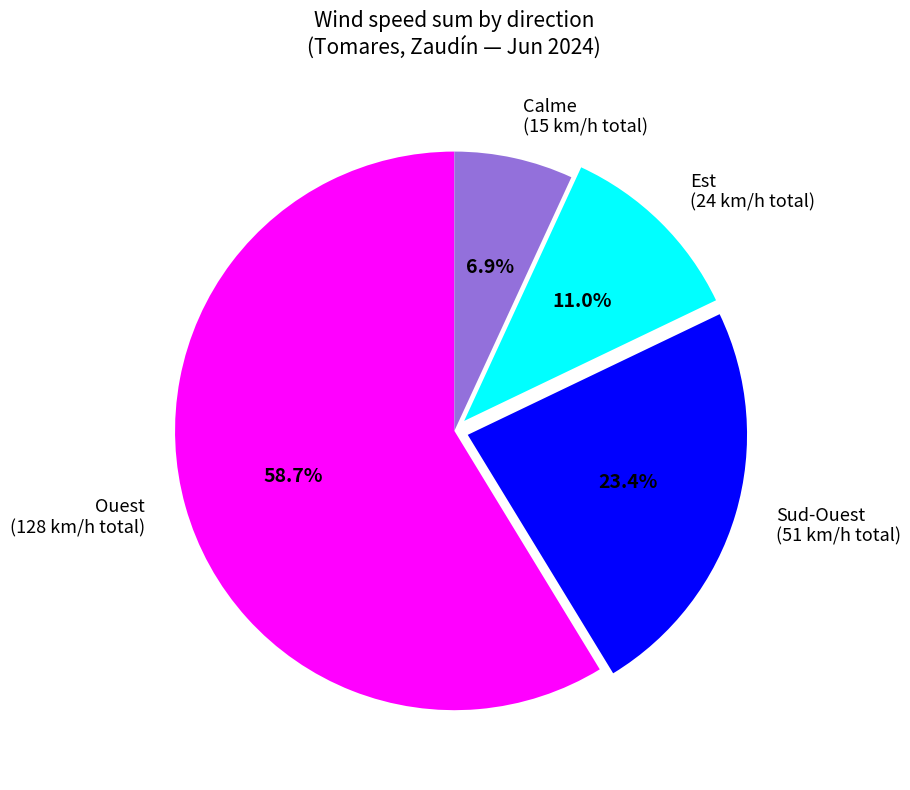

Is Est the majority of the pie?

No